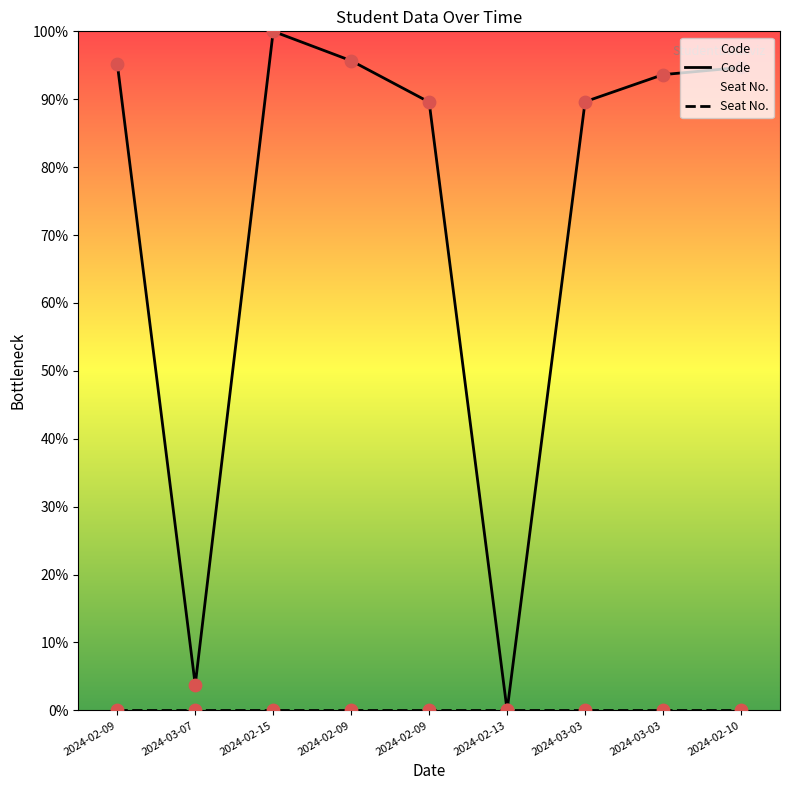

What are all the series names shown in the legend?

Code, Seat No.